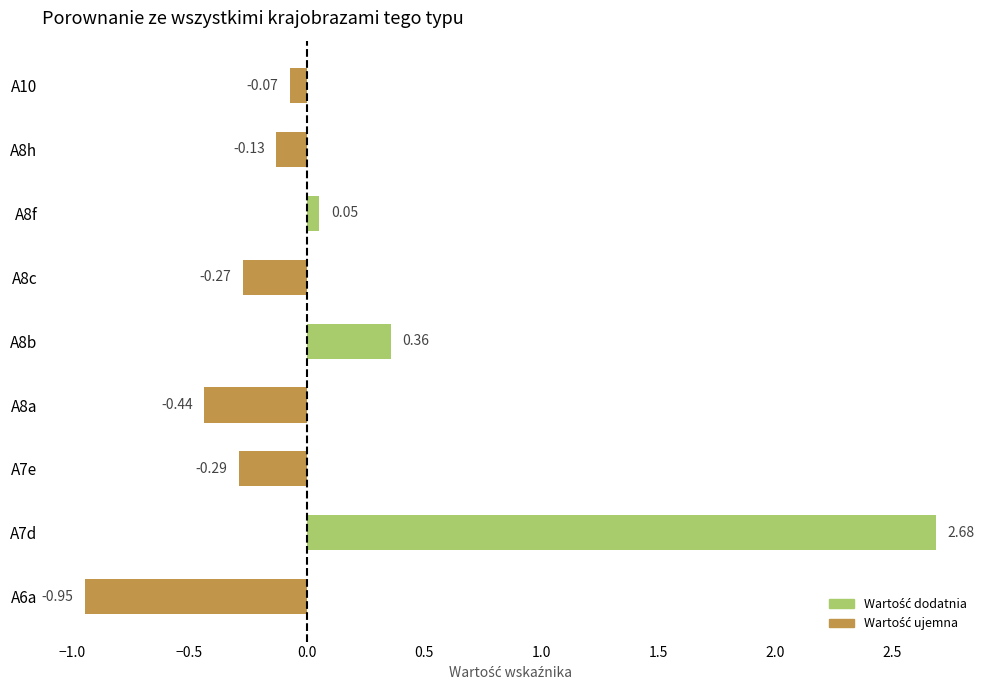

Rank the categories by value from highest to lowest.

A7d, A8b, A8f, A10, A8h, A8c, A7e, A8a, A6a